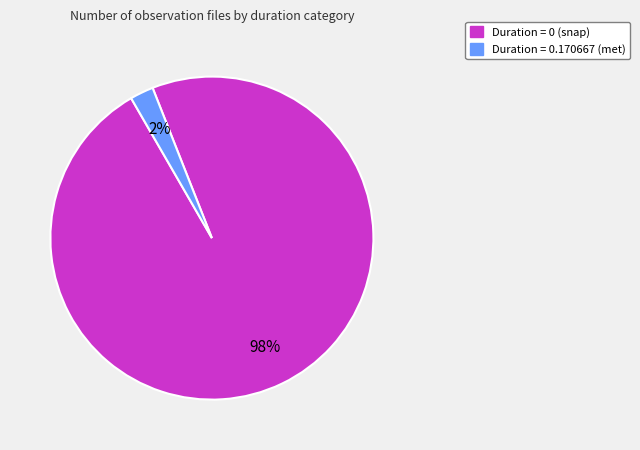

Is there a majority slice in this chart?

Yes